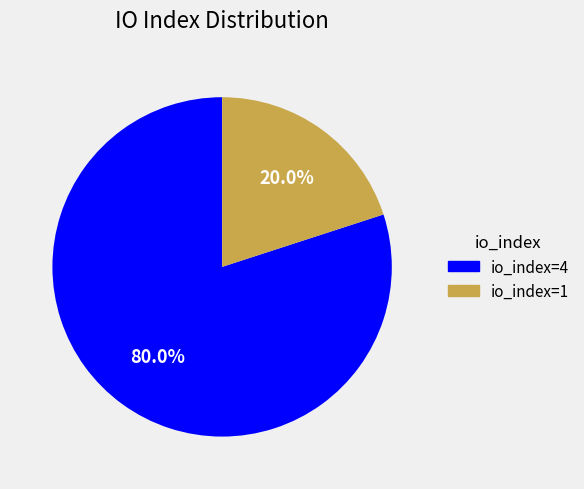

Does io_index=1 represent more than half of the total?

No